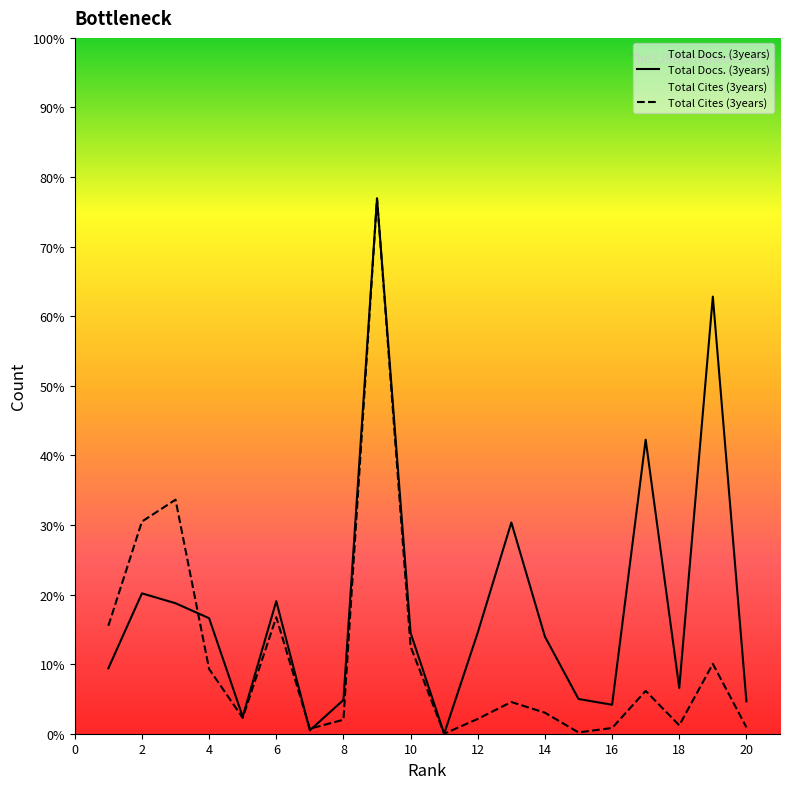

The Total Docs. (3years) series shows 315.6 at 1. True or false?

False